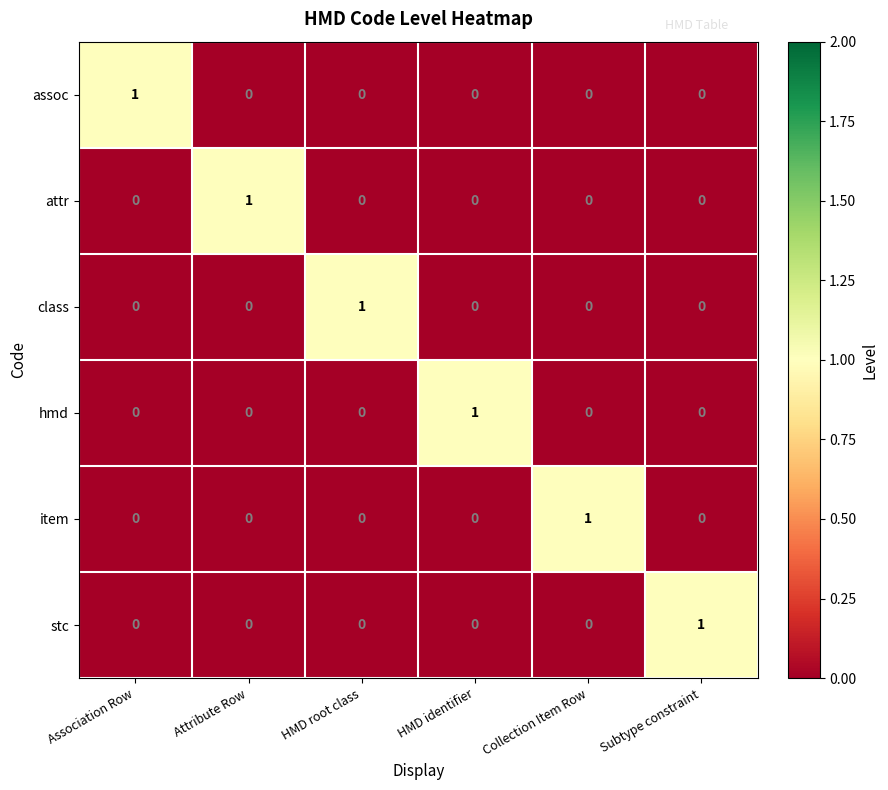

At how many categories does at least one series exceed 0?

6